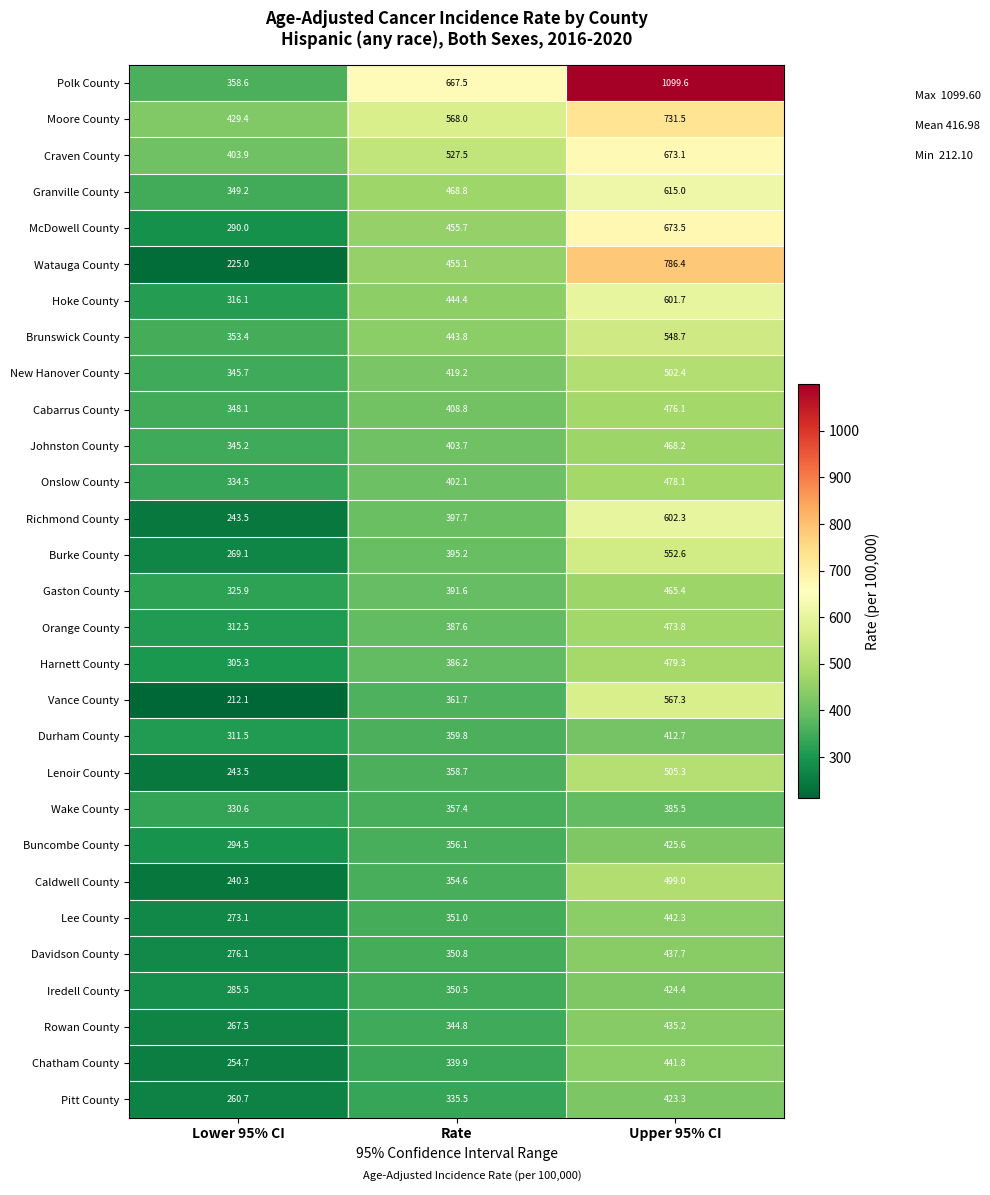

What is the average value of the Lee County series?

355.5